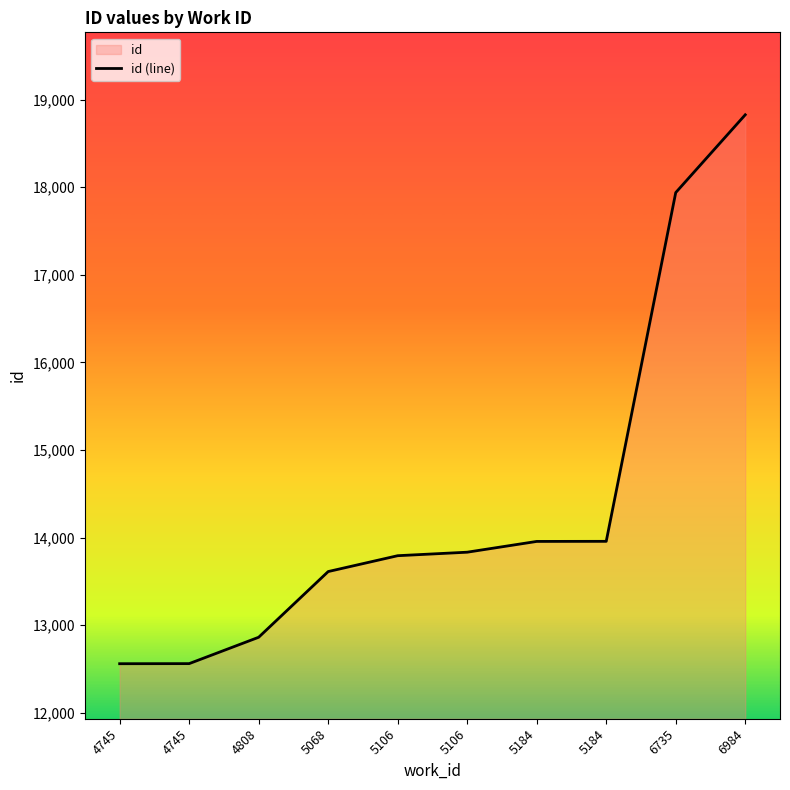

What is the ratio of the value at 6984 to the value at 4808?

1.5